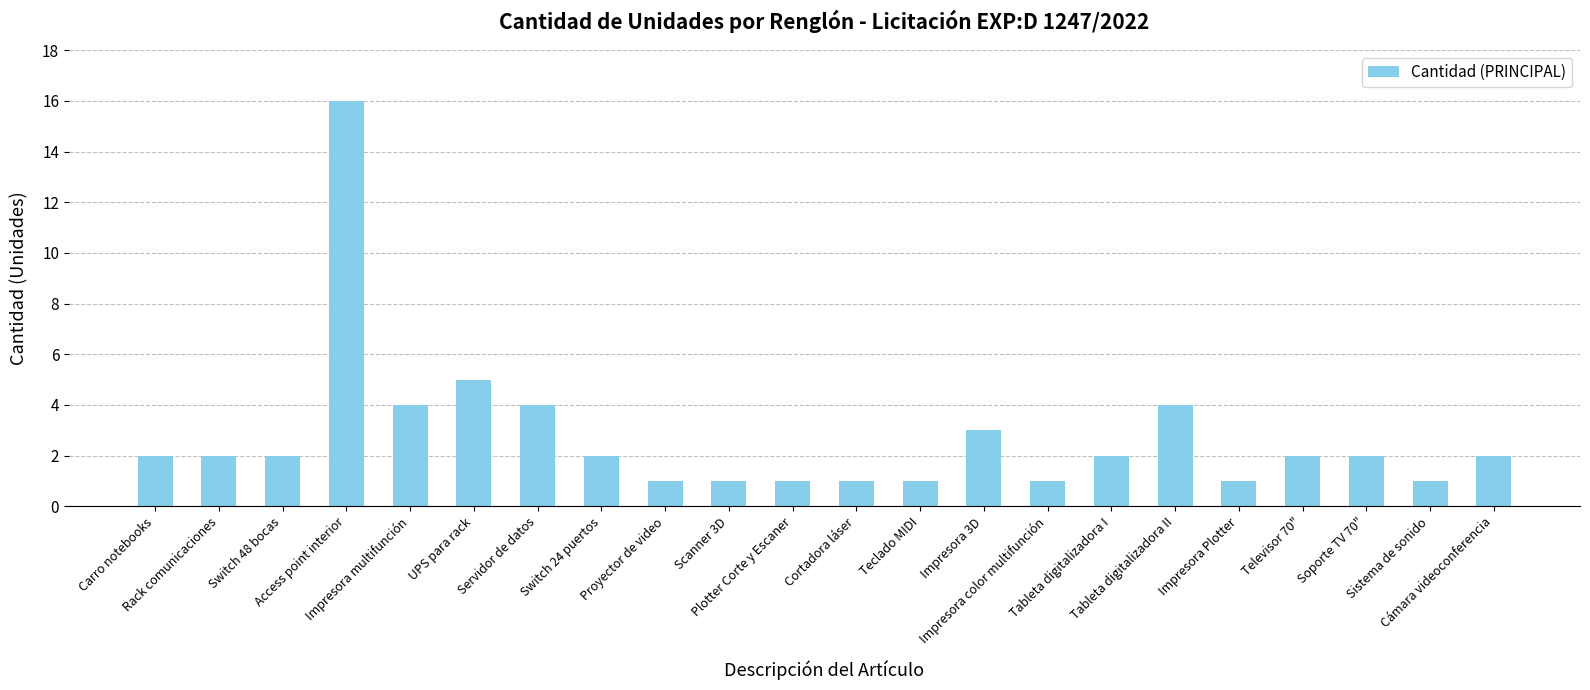

What is the label of the 14th bar from the left?

Impresora 3D